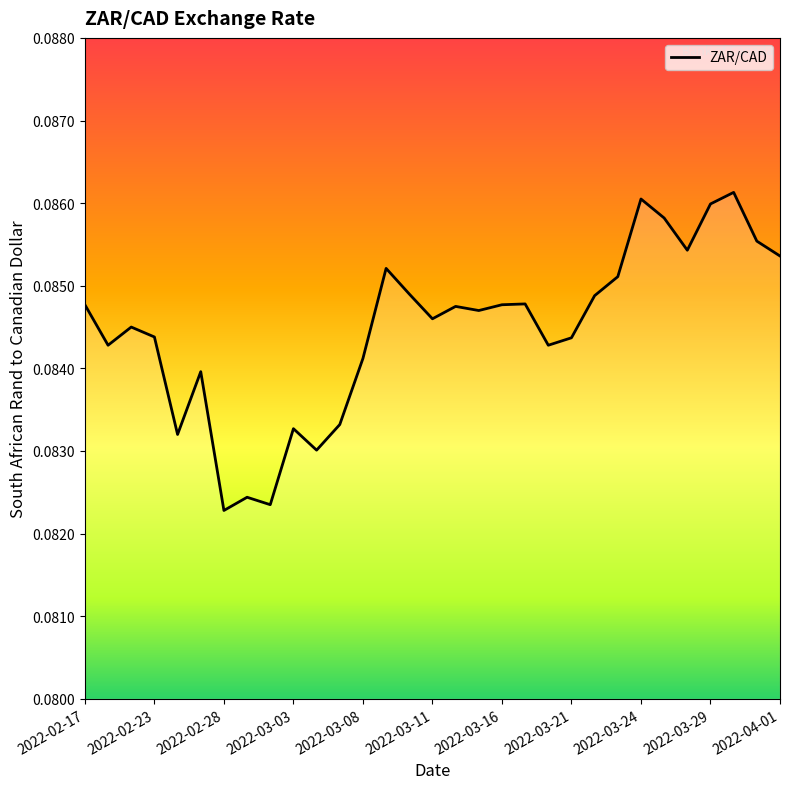

The value at 2022-03-08 is 0.0. True or false?

False